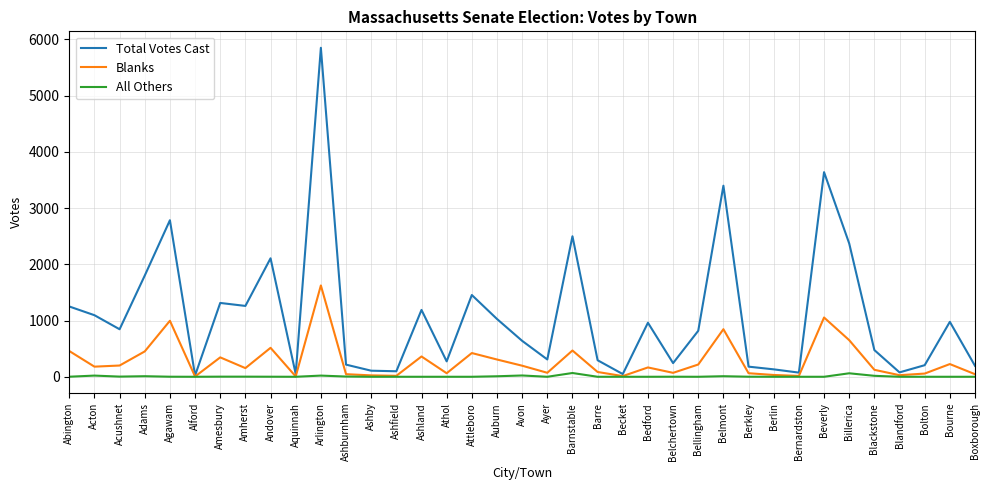

Is it true that Total Votes Cast equals 3639 at Beverly?

True